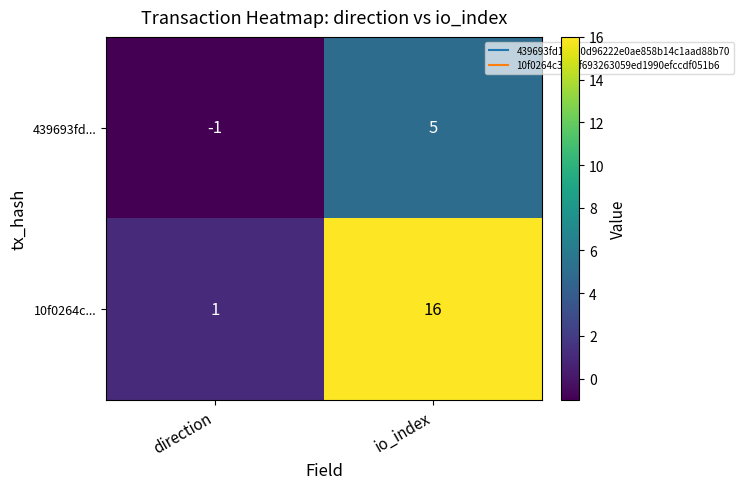

Where is 439693fd... nearest to the value 2?

direction